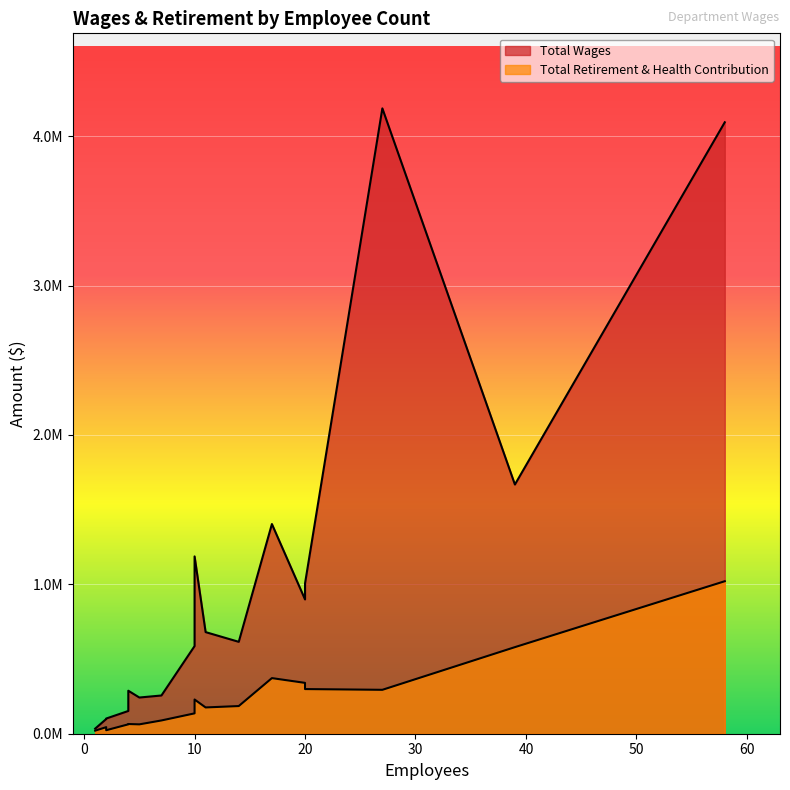

True or false: Total Retirement & Health Contribution and Total Wages cross at least once.

False